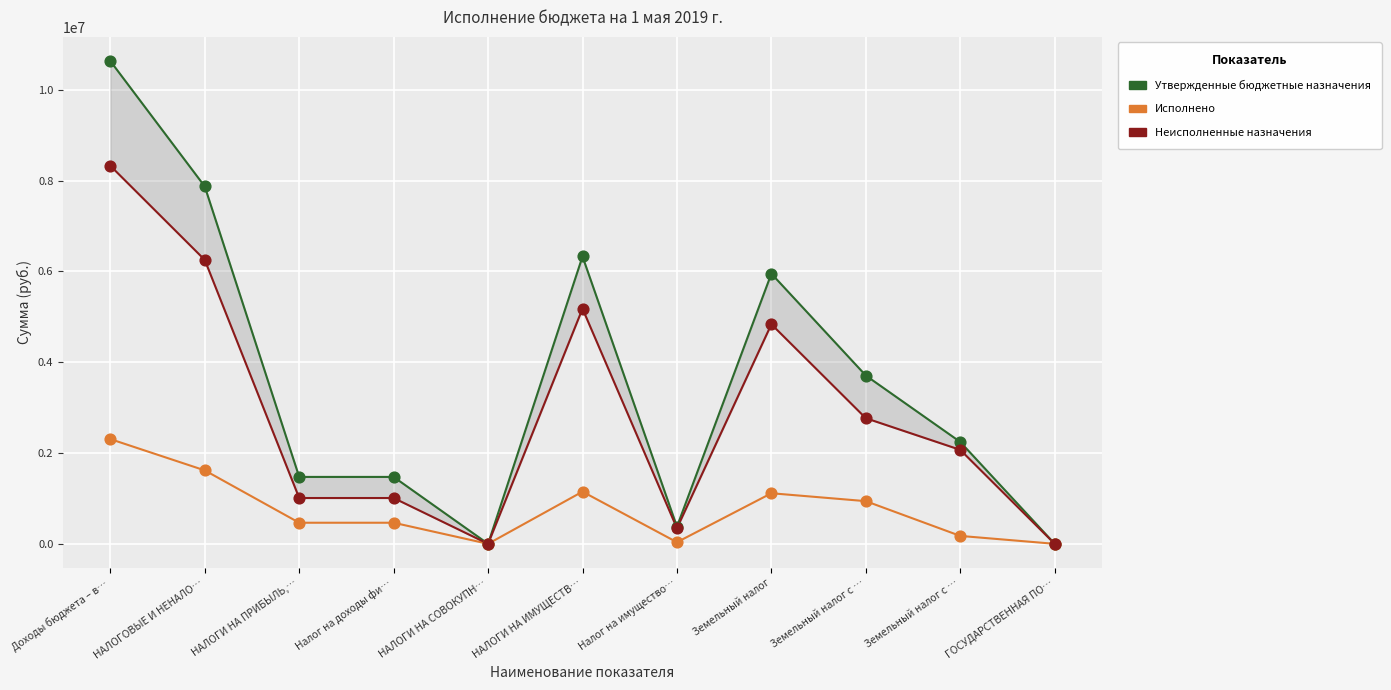

Which series reaches the minimum Y coordinate?

Утвержденные бюджетные назначения